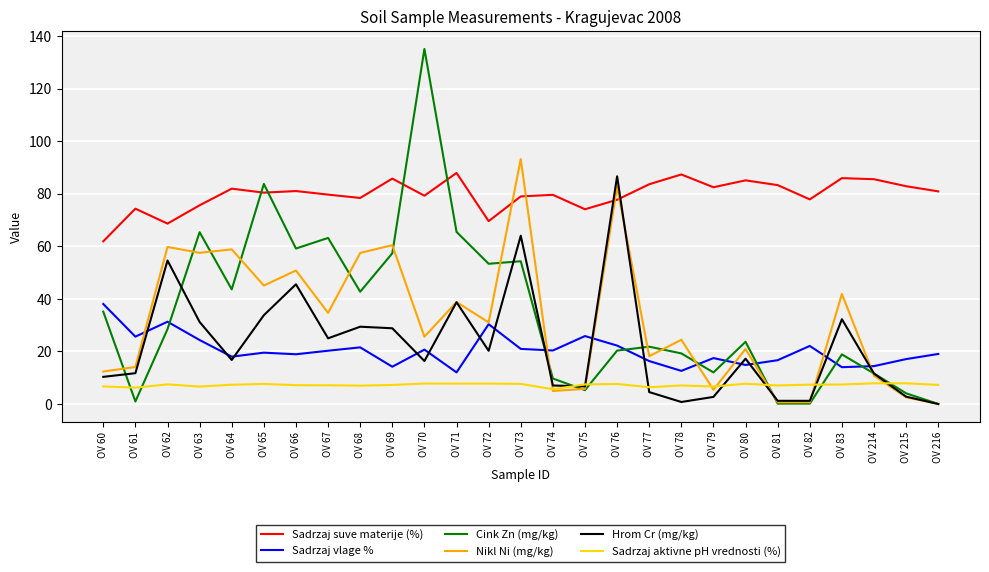

What are all the series names shown in the legend?

Sadrzaj suve materije (%), Sadrzaj vlage %, Cink Zn (mg/kg), Nikl Ni (mg/kg), Hrom Cr (mg/kg), Sadrzaj aktivne pH vrednosti (%)